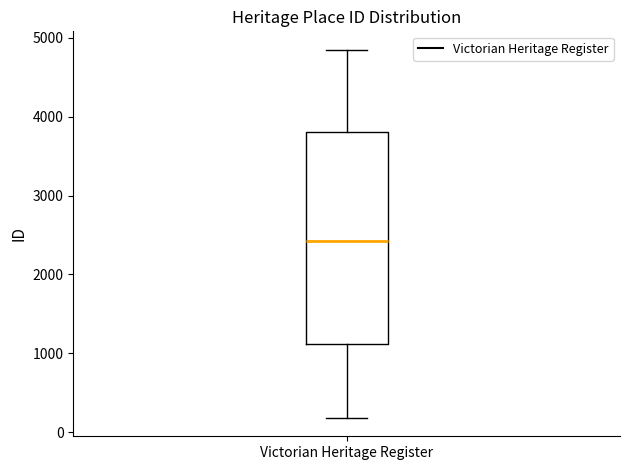

Transcribe this box plot: give where the median line is, the range the box spans, and where the two whiskers end, as read against the y-axis. The values are not printed on the chart, so give them approximately, as read against the axis.

median 2400, box 1100 to 3800, whiskers 200 to 4800